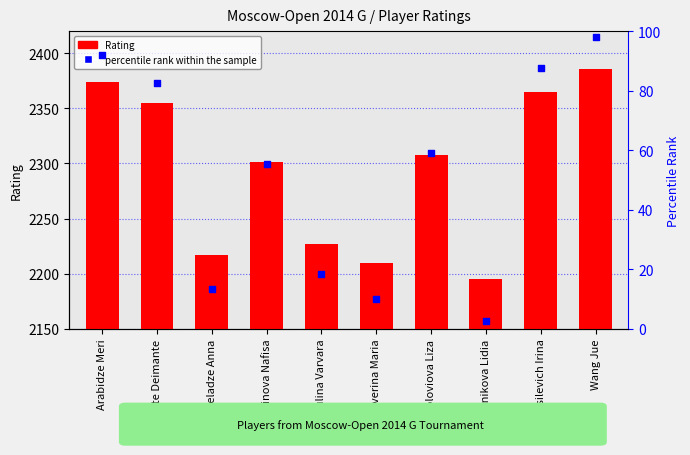

At how many categories does at least one series exceed 388?

10